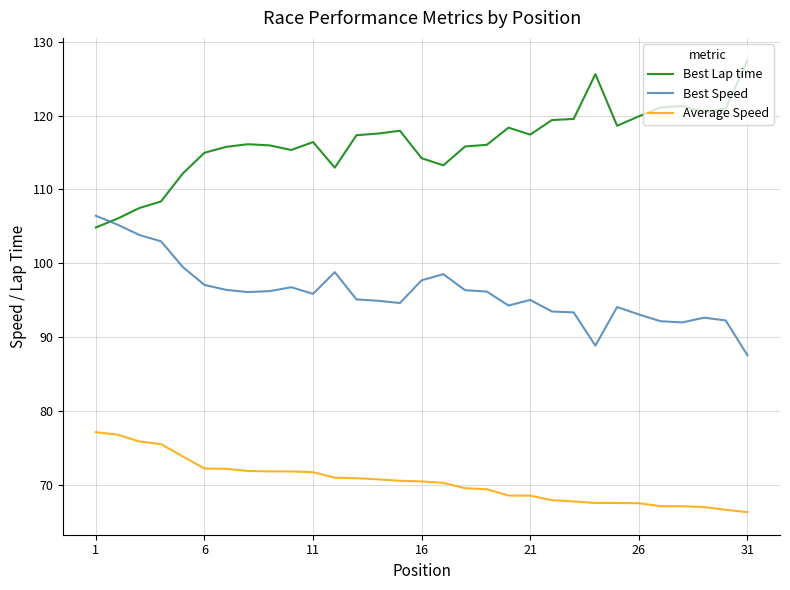

What is the greatest value displayed?

127.5